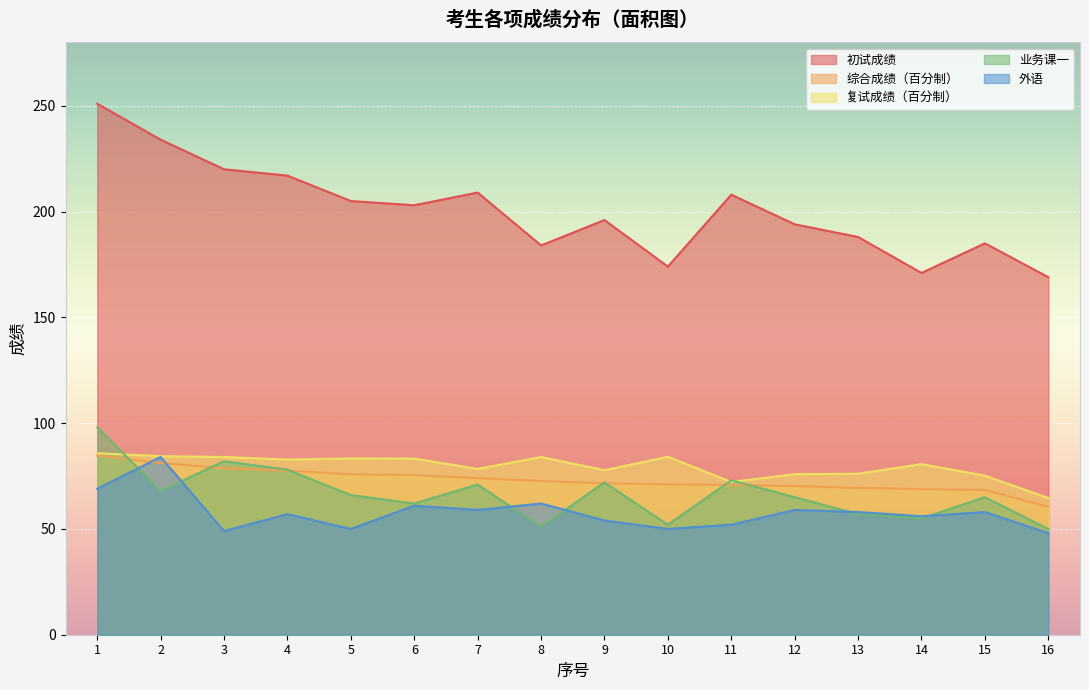

Reading left to right, extract all data points from this chart.

初试成绩: 1=251.0	2=234.0	3=220.0	4=217.0	5=205.0	6=203.0	7=209.0	8=184.0	9=196.0	10=174.0	11=208.0	12=194.0	13=188.0	14=171.0	15=185.0	16=169.0
综合成绩（百分制）: 1=84.7	2=81.2	3=78.7	4=77.6	5=75.8	6=75.5	7=74.0	8=72.7	9=71.6	10=71.1	11=70.8	12=70.3	13=69.4	14=68.8	15=68.4	16=60.5
复试成绩（百分制）: 1=85.8	2=84.4	3=84.0	4=82.8	5=83.3	6=83.2	7=78.4	8=84.0	9=77.8	10=84.1	11=72.2	12=75.9	13=76.1	14=80.6	15=75.2	16=64.6
业务课一: 1=98.0	2=68.0	3=82.0	4=78.0	5=66.0	6=62.0	7=71.0	8=51.0	9=72.0	10=52.0	11=73.0	12=65.0	13=57.0	14=55.0	15=65.0	16=50.0
外语: 1=69.0	2=84.0	3=49.0	4=57.0	5=50.0	6=61.0	7=59.0	8=62.0	9=54.0	10=50.0	11=52.0	12=59.0	13=58.0	14=56.0	15=58.0	16=48.0